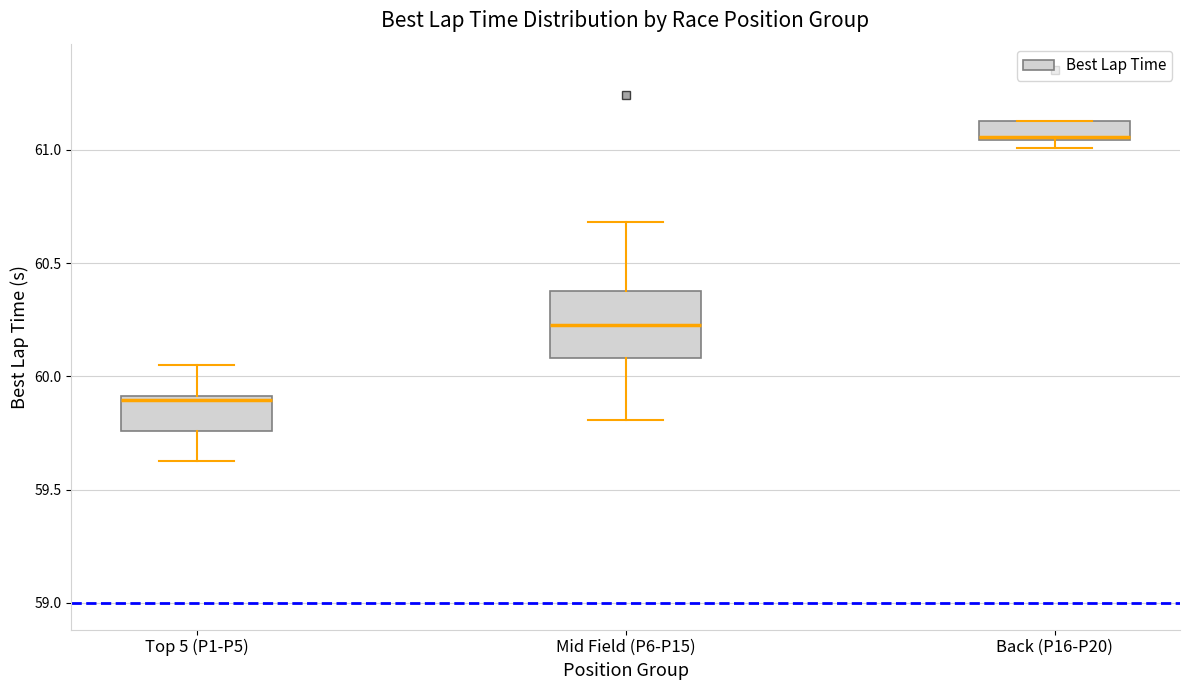

Reading left to right, read every box against the y-axis: the position of its median line, the range the box covers, and the ends of its whiskers. The values are not printed on the chart, so give them approximately, as read against the axis.

Top 5 (P1-P5): median 59.90 (just below the box's upper edge), box 59.75 to 59.90, whiskers 59.65 to 60.05
Mid Field (P6-P15): median 60.25, box 60.10 to 60.35, whiskers 59.80 to 60.70
Back (P16-P20): median 61.05 (just above the box's lower edge), box 61.05 to 61.15, whiskers 61.00 to 61.15